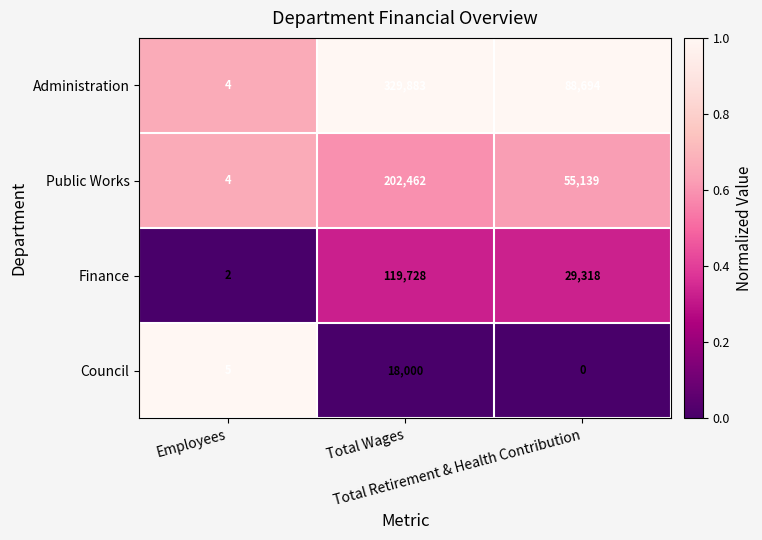

What is the sum of all Council values?

18005